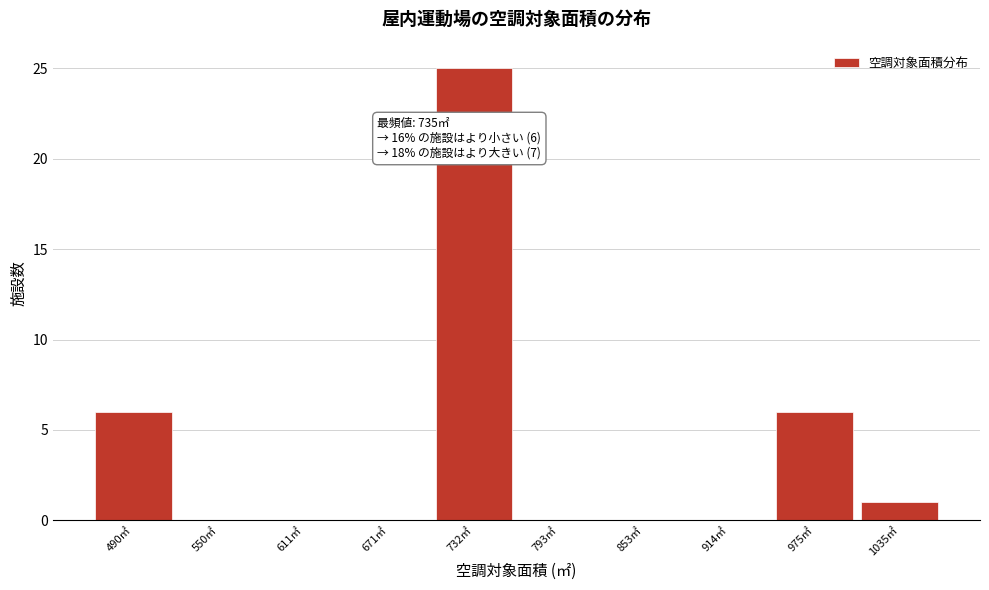

Reading right to left, what are all the values shown in this chart?

1035㎡=1	975㎡=6	914㎡=0	853㎡=0	793㎡=0	732㎡=25	671㎡=0	611㎡=0	550㎡=0	490㎡=6